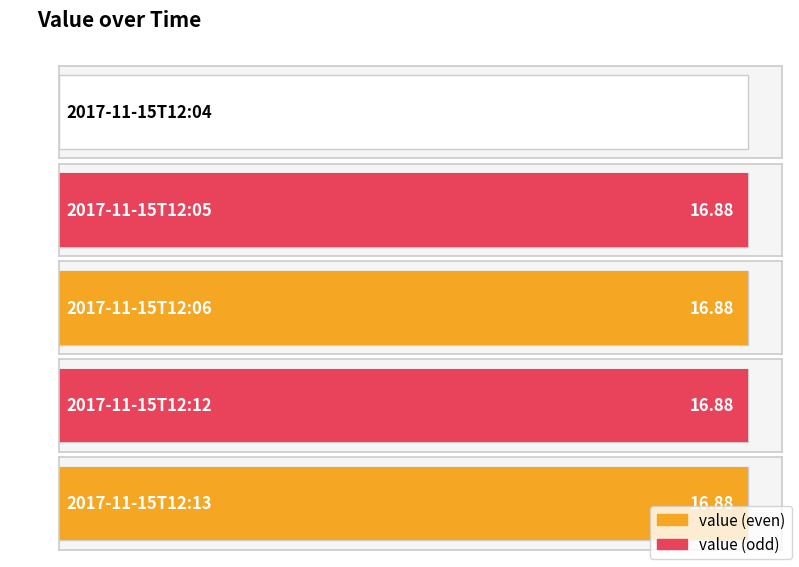

Reading left to right, list all the values displayed in this chart.

2017-11-15T12:04=0.0	2017-11-15T12:05=16.9	2017-11-15T12:06=16.9	2017-11-15T12:12=16.9	2017-11-15T12:13=16.9